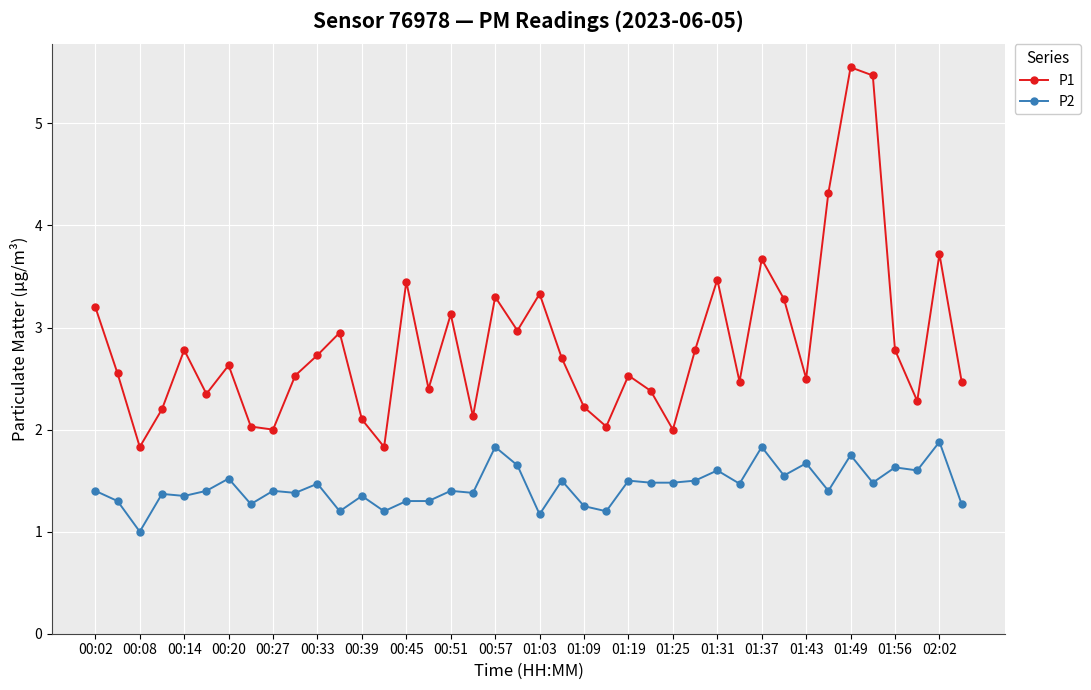

What are all the series names shown in the legend?

P1, P2